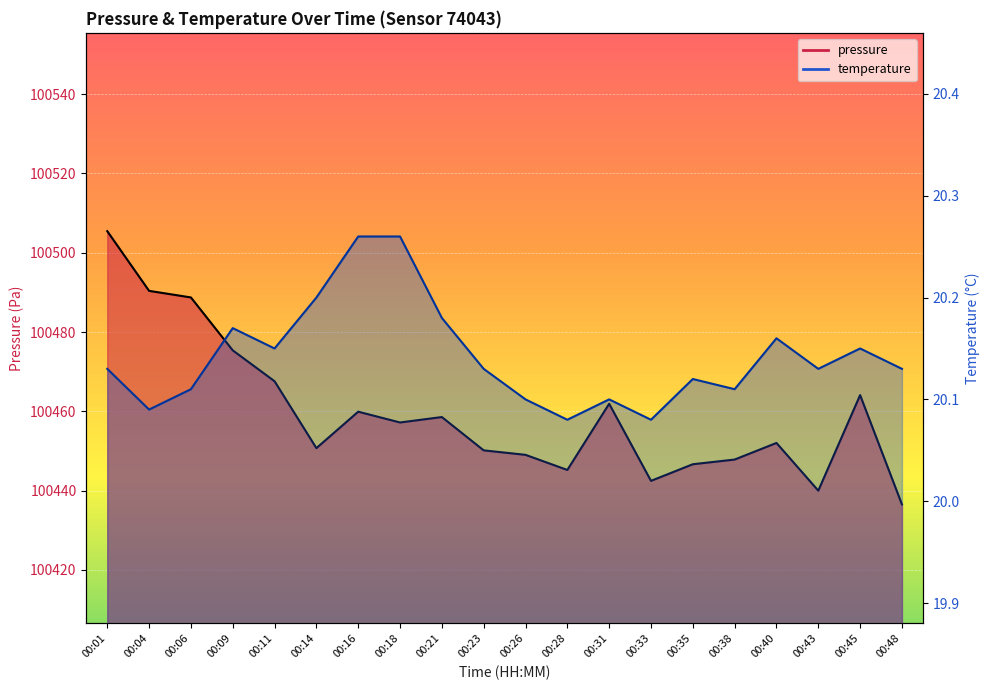

What is the difference between the maximum and minimum values in the pressure series?

68.9